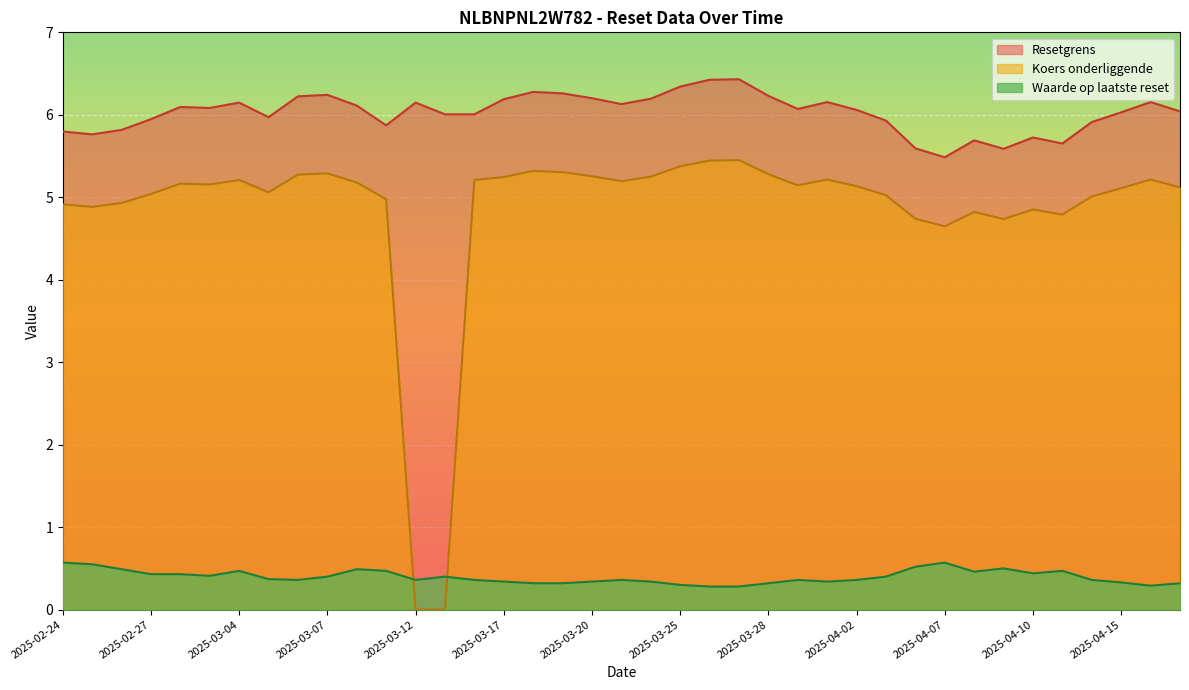

What are all the series names shown in the legend?

Resetgrens, Koers onderliggende, Waarde op laatste reset